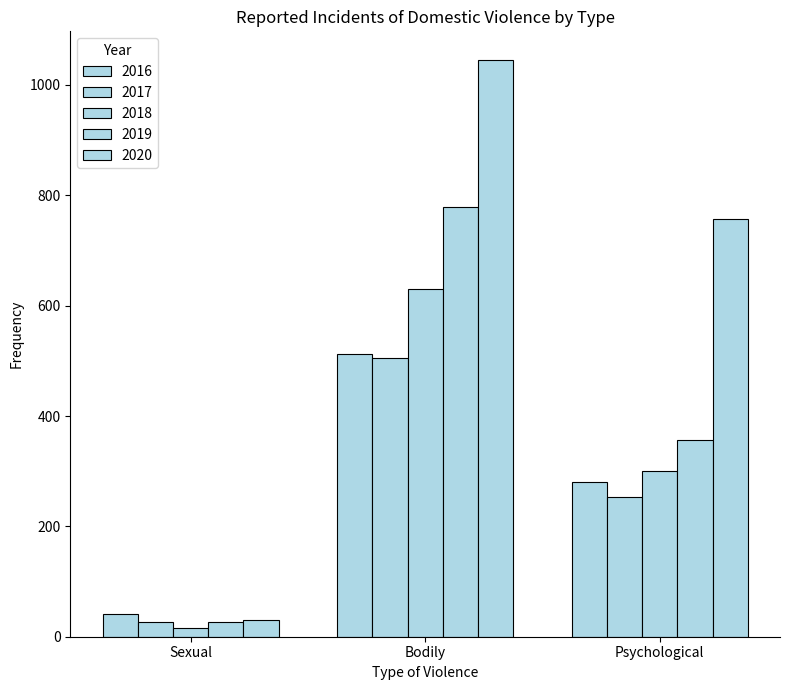

How many bars are there in each group?

5